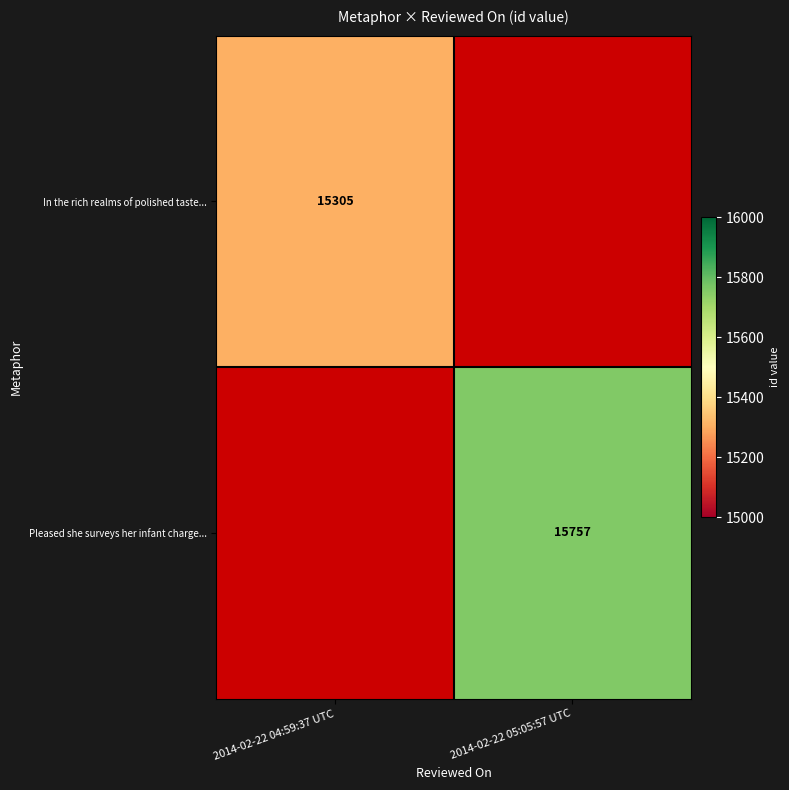

Is it true that In the rich realms of polished taste... equals 23055 at 2014-02-22 04:59:37 UTC?

False